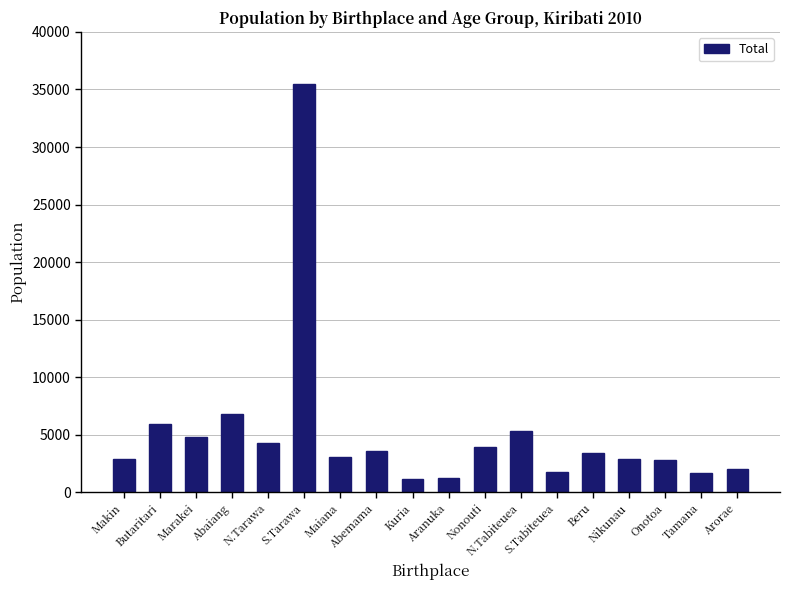

What is the difference between the values at Abemama and Tamana?

1942